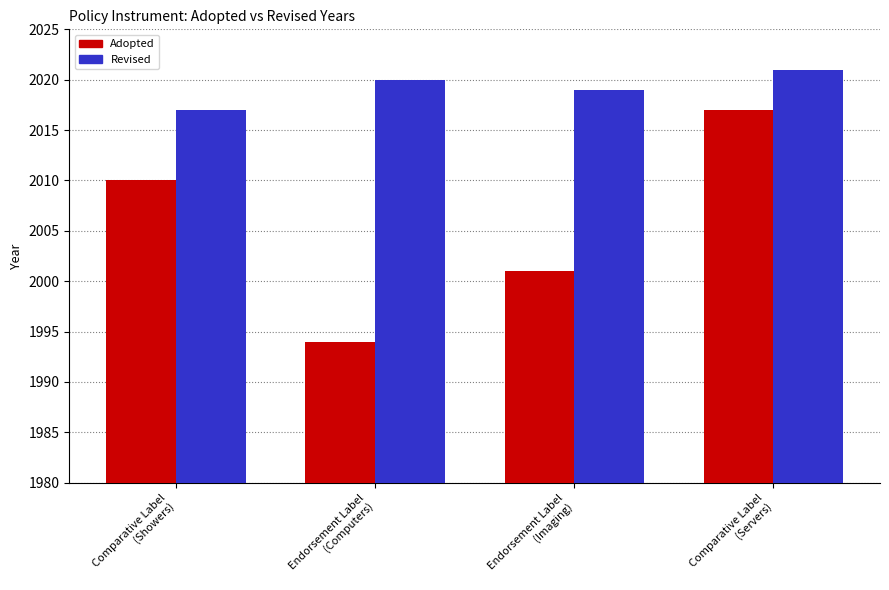

List the series in order of their overall mean, lowest first.

Adopted, Revised